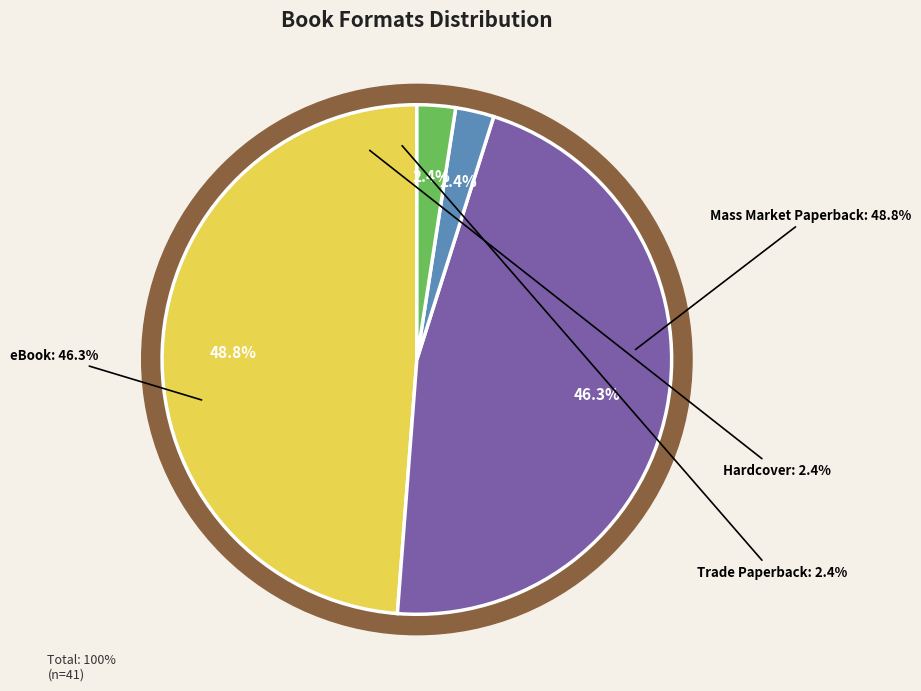

What is the smallest slice in the pie chart?

Hardcover